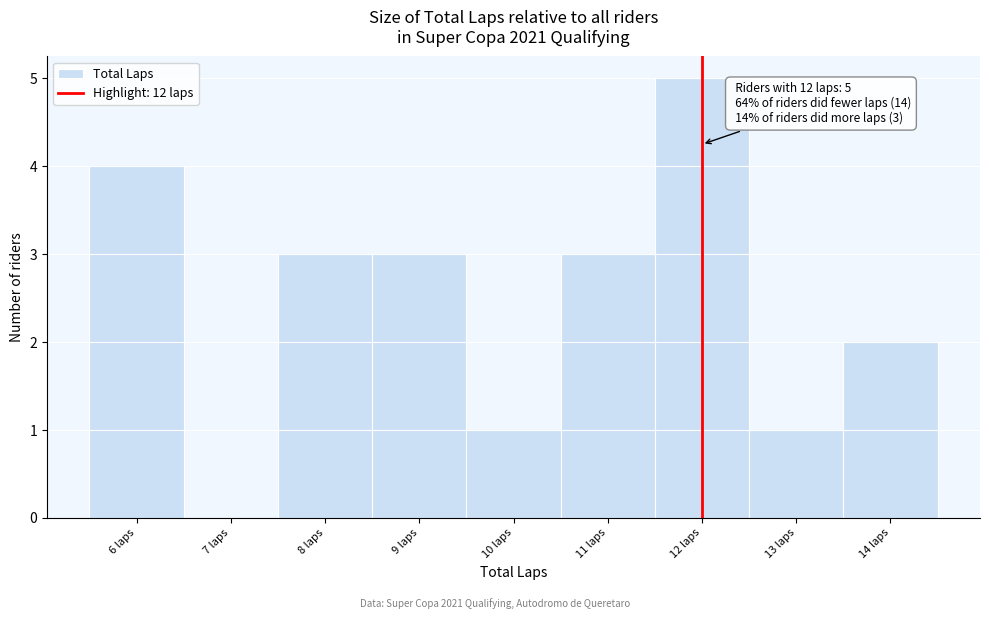

Over which range of the x-axis is the bar tallest?

11.5 to 12.5